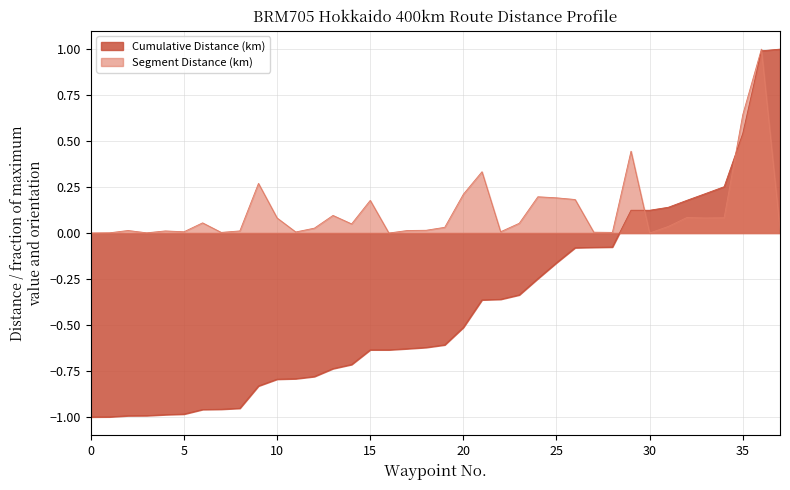

At 33, list the series in order from smallest to largest.

Segment Distance (km), Cumulative Distance (km)